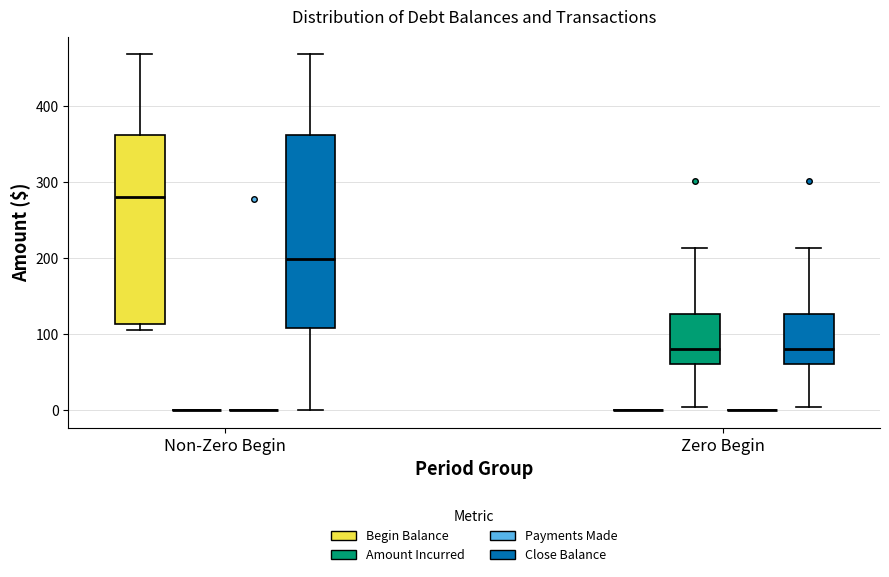

Reading left to right, transcribe this box plot: for each box, give where its median line is, the range the box spans, and where its two whiskers end, as read against the y-axis. The values are not printed on the chart, so give them approximately, as read against the axis.

Non-Zero Begin (Begin Balance): median 280, box 110 to 360, whiskers 100 to 470
Non-Zero Begin (Amount Incurred): box collapsed to a line at 0, whiskers 0 to 0
Non-Zero Begin (Payments Made): box collapsed to a line at 0, whiskers 0 to 0
Non-Zero Begin (Close Balance): median 200, box 110 to 360, whiskers 0 to 470
Zero Begin (Begin Balance): box collapsed to a line at 0, whiskers 0 to 0
Zero Begin (Amount Incurred): median 80, box 60 to 130, whiskers 0 to 210
Zero Begin (Payments Made): box collapsed to a line at 0, whiskers 0 to 0
Zero Begin (Close Balance): median 80, box 60 to 130, whiskers 0 to 210